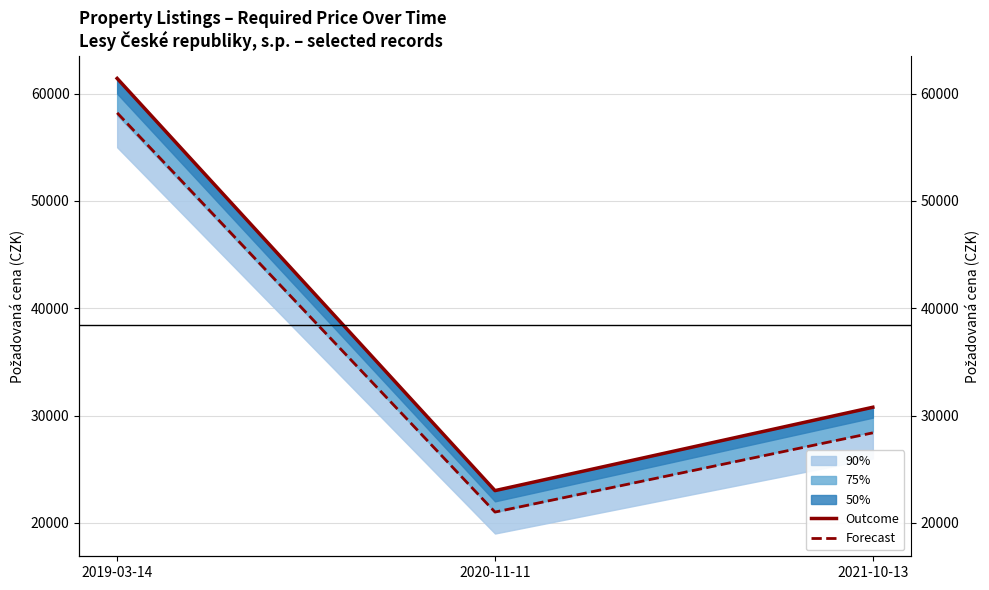

Between 2019-03-14 and 2021-10-13, which series saw the biggest shift?

Outcome